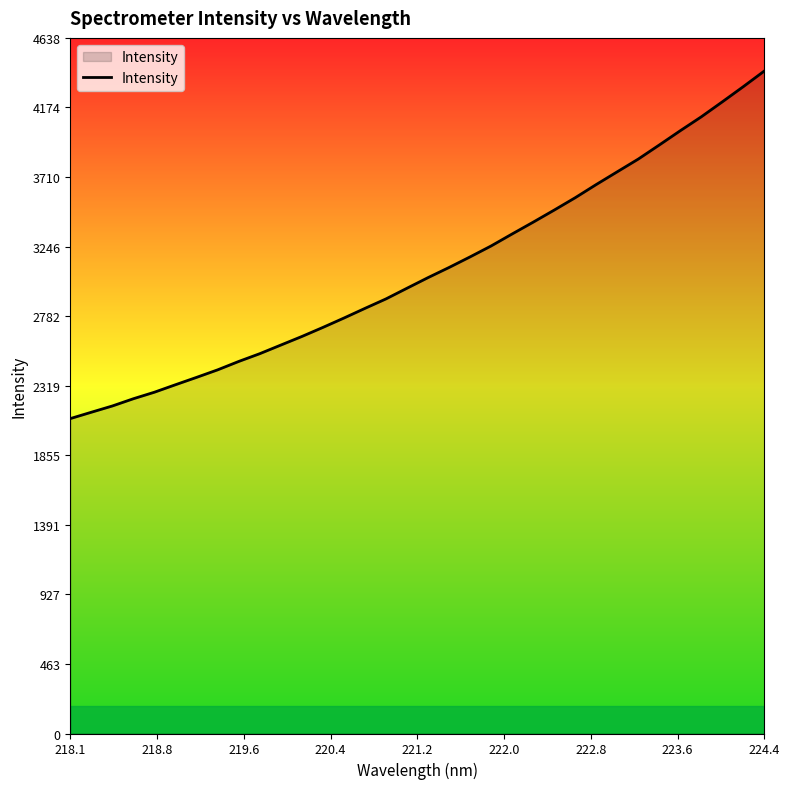

What is the difference between the maximum and minimum values?

2317.5